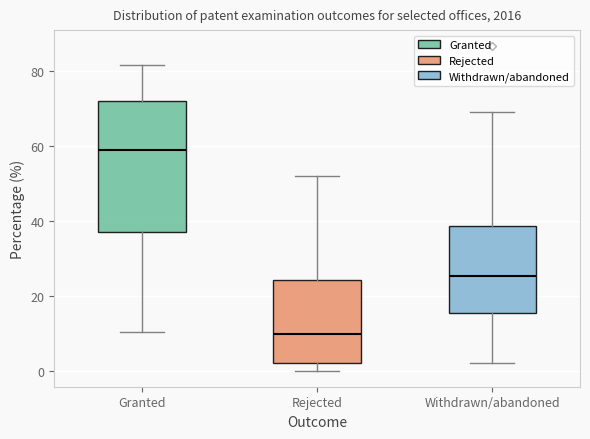

Reading left to right, transcribe this box plot: for each box, give where its median line is, the range the box spans, and where its two whiskers end, as read against the y-axis. The values are not printed on the chart, so give them approximately, as read against the axis.

Granted: median 58, box 36 to 72, whiskers 10 to 82
Rejected: median 10, box 2 to 24, whiskers 0 to 52
Withdrawn/abandoned: median 26, box 16 to 38, whiskers 2 to 68